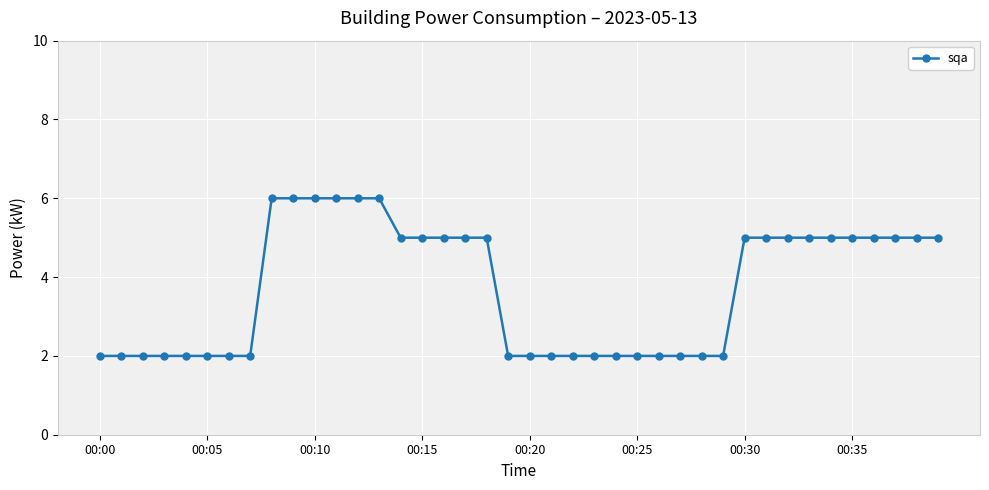

What is the value of the 6th point from the left?

2